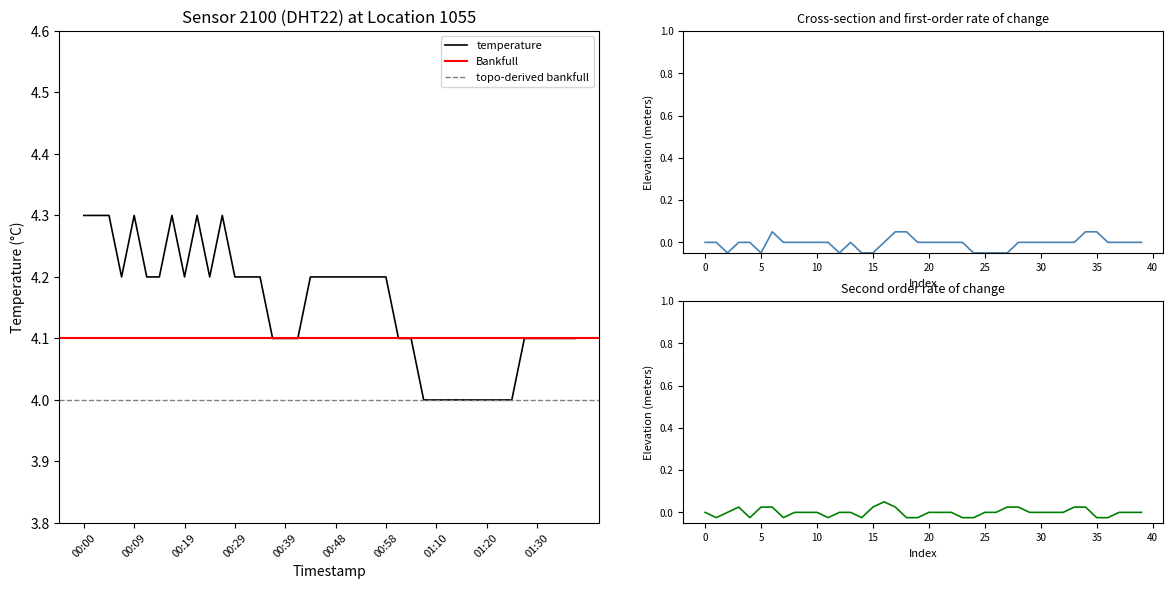

What is the minimum value shown in the chart?

4.0